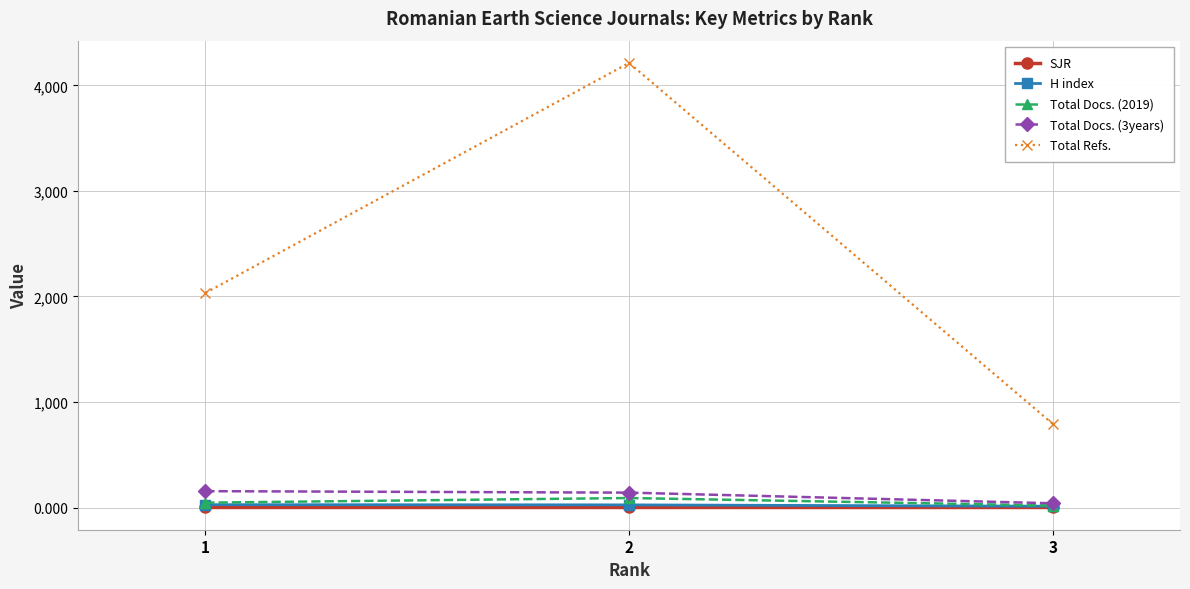

At which label does H index first exceed 25?

1